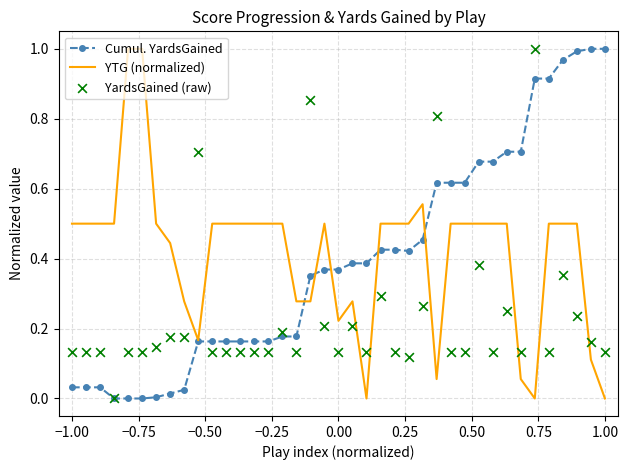

Is it true that Cumul. YardsGained equals 0.1 at 0.00?

False